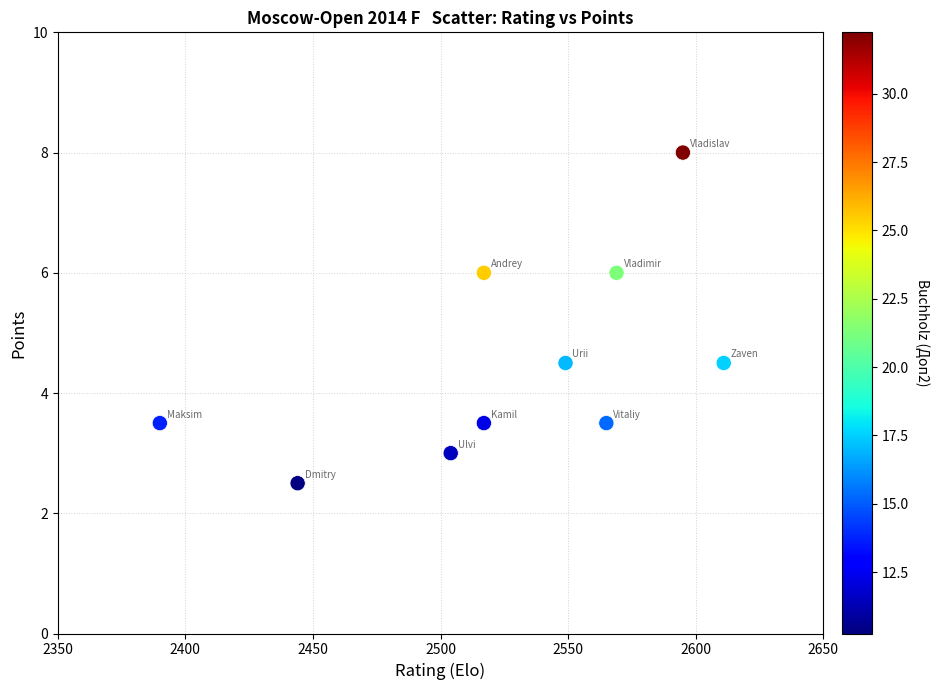

What is the average X value?

2526.1